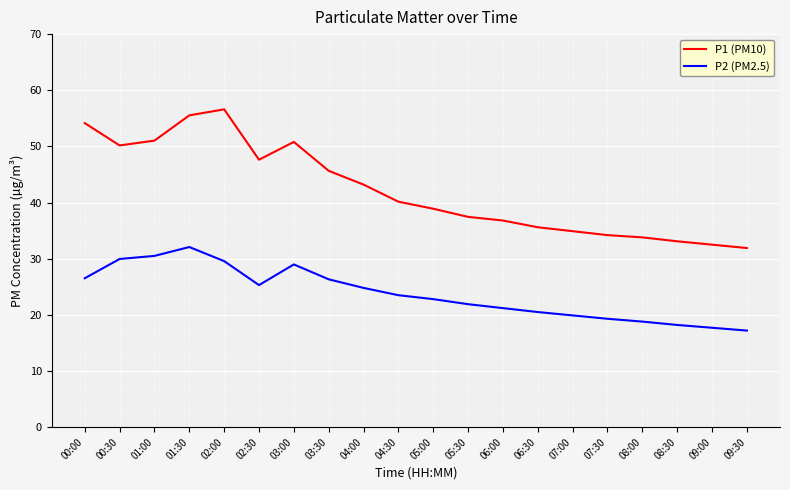

What is the smallest value displayed?

17.2